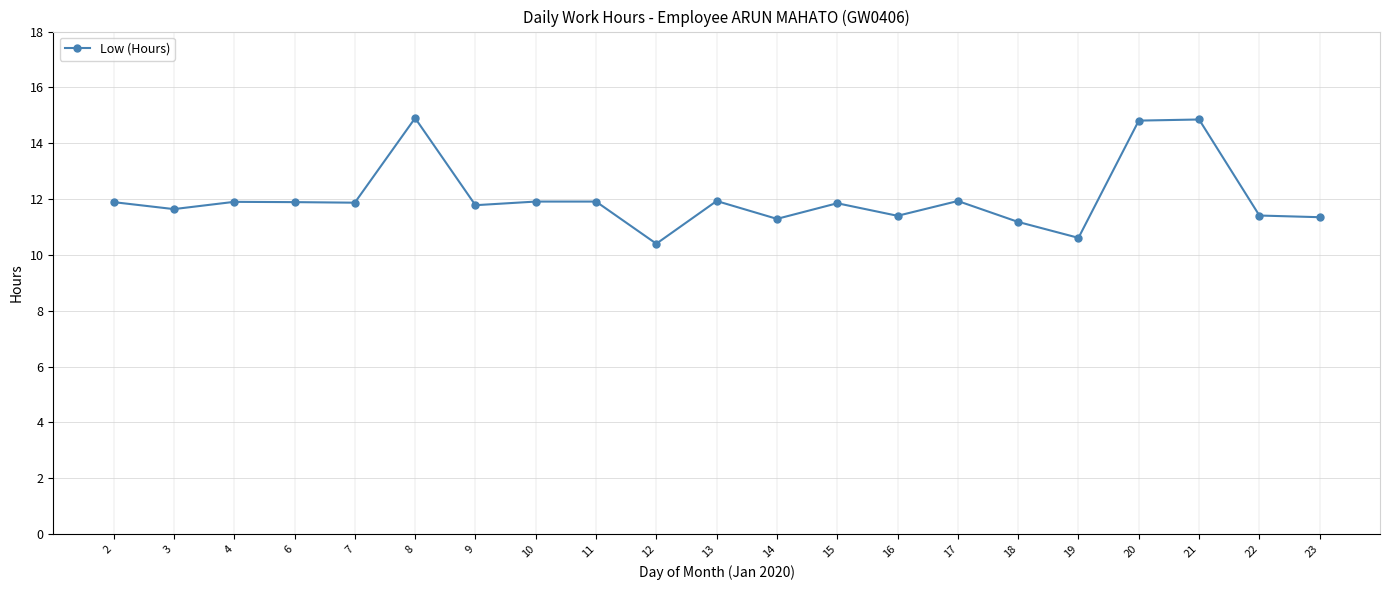

The value at 9 is 16.2. True or false?

False